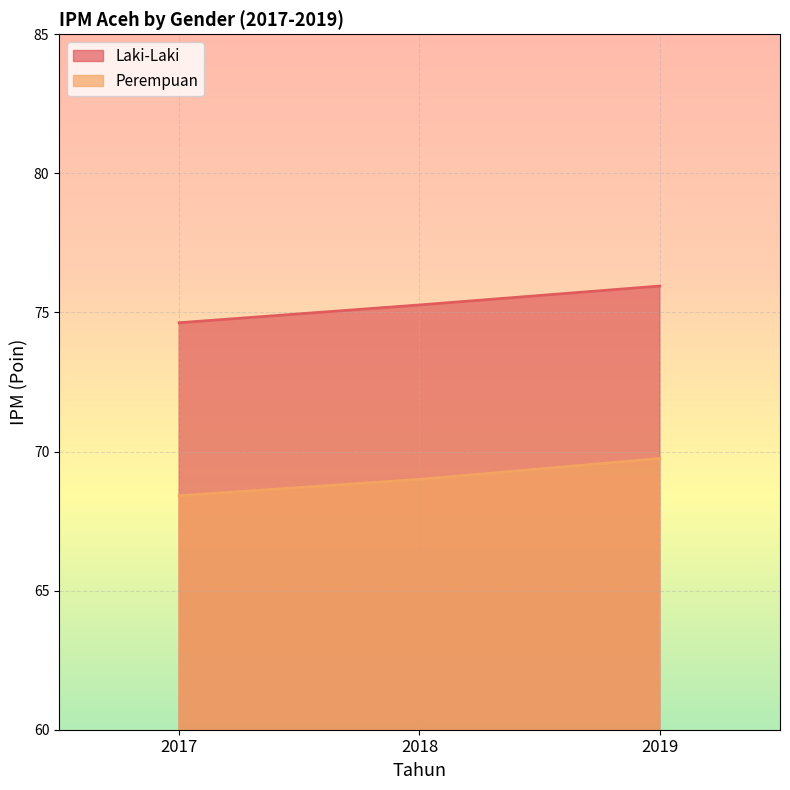

Count the number of data series in this chart.

2